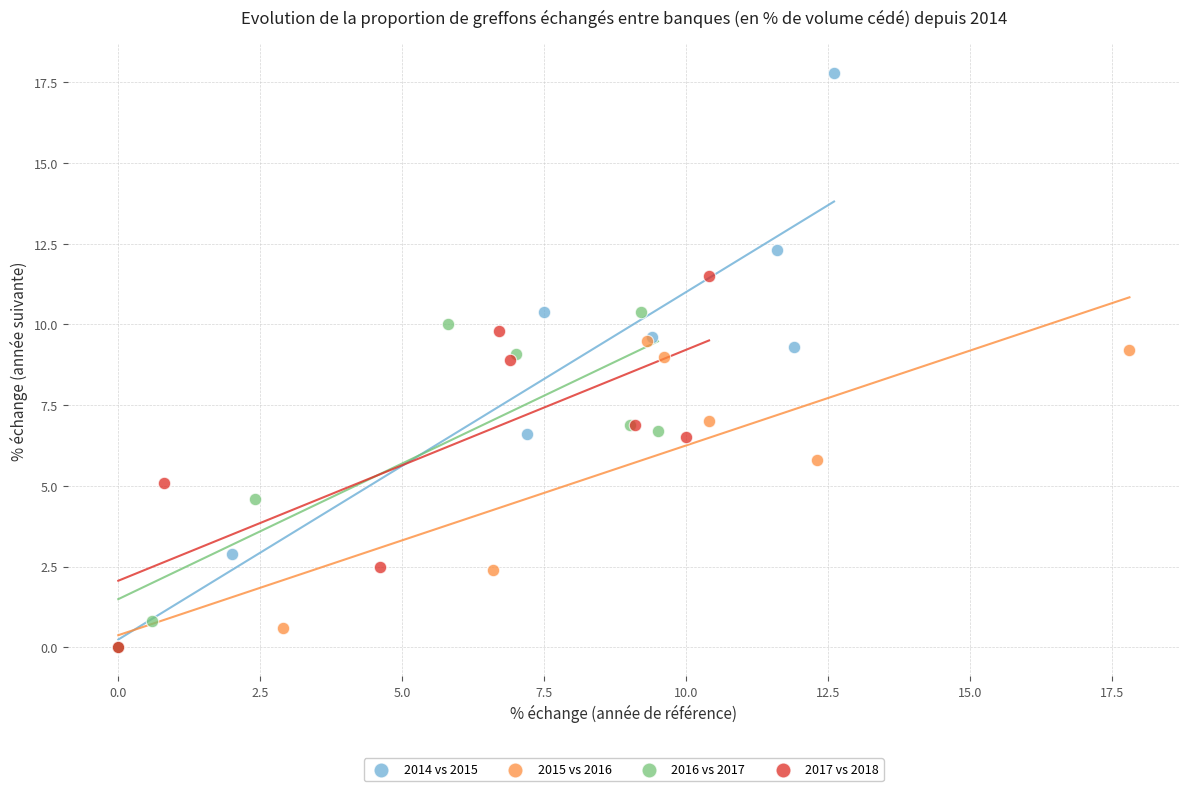

Which series has the largest Y range (max minus min)?

2014 vs 2015